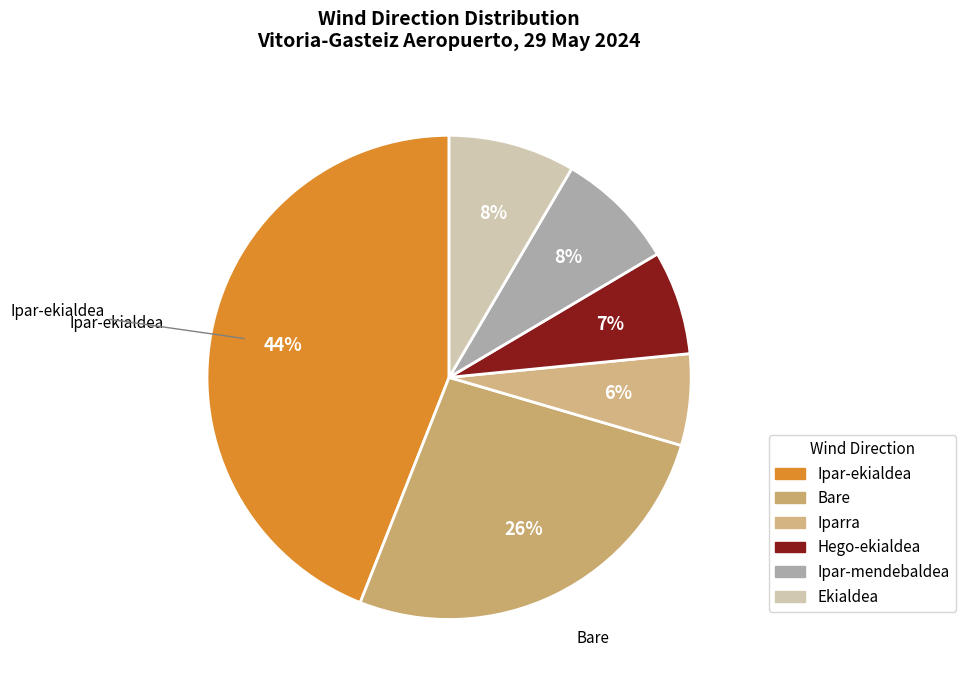

Which slice is the largest?

Ipar-ekialdea